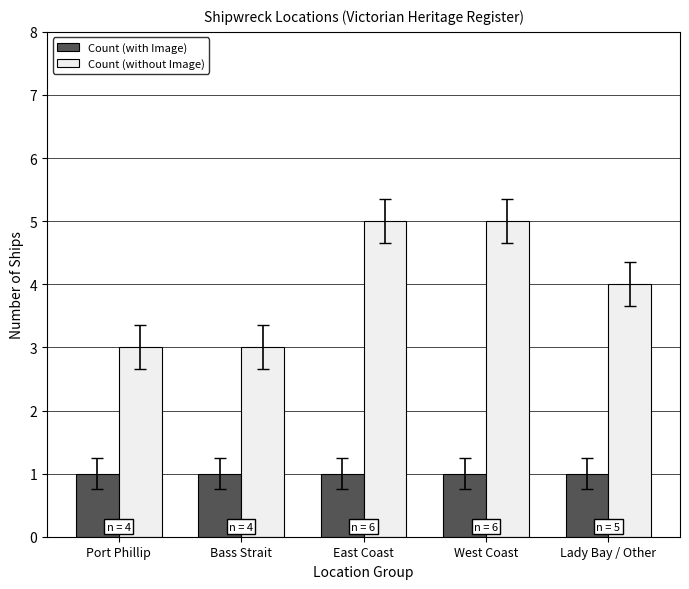

How many groups of bars are there?

5